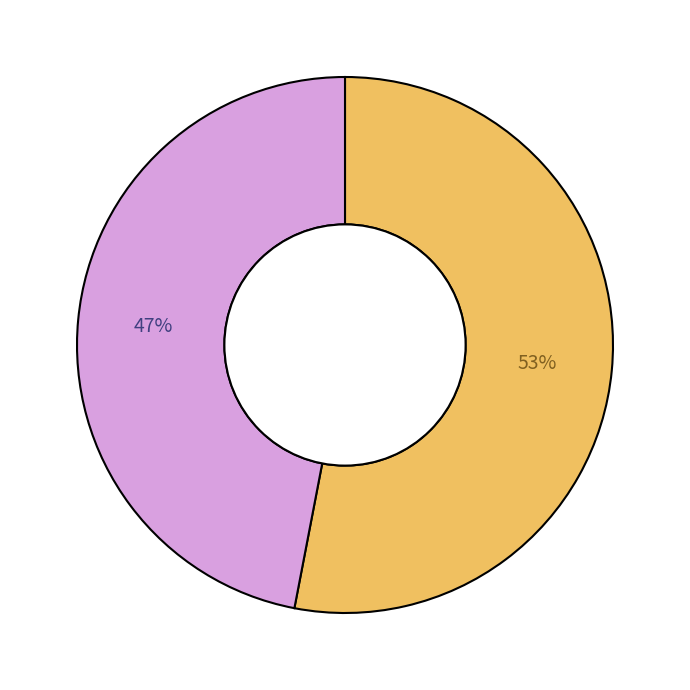

Does any single category account for the majority?

Yes